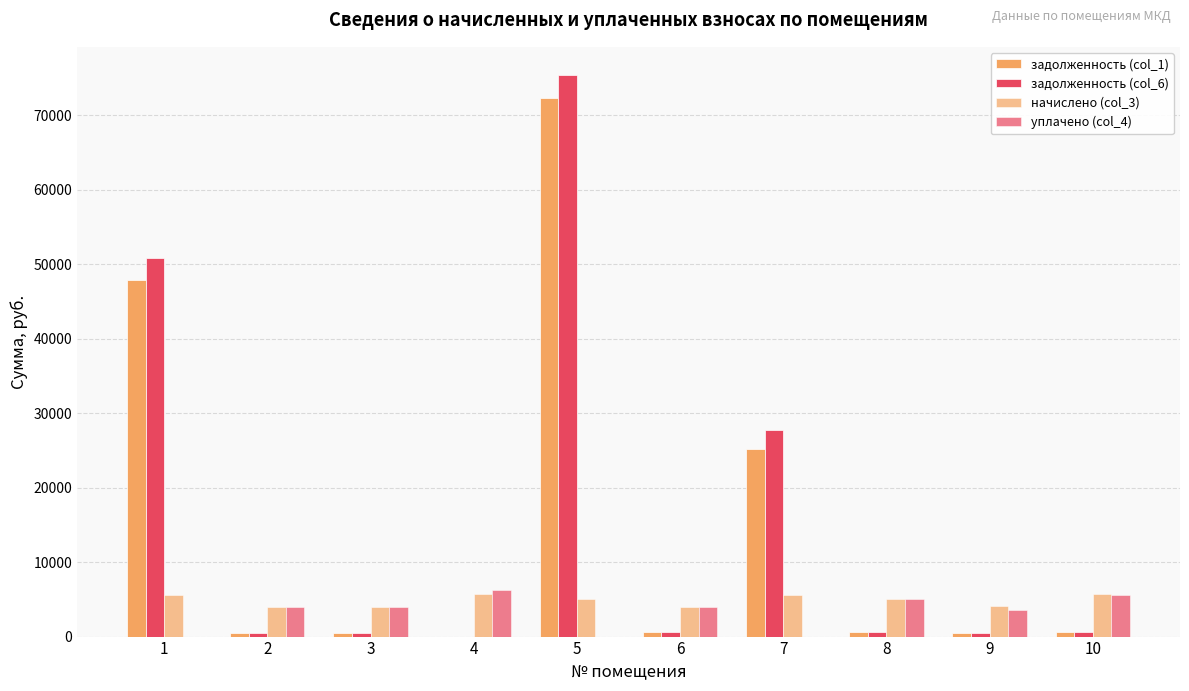

True or false: уплачено (col_4) has a value of 2456.2 at 8.

False